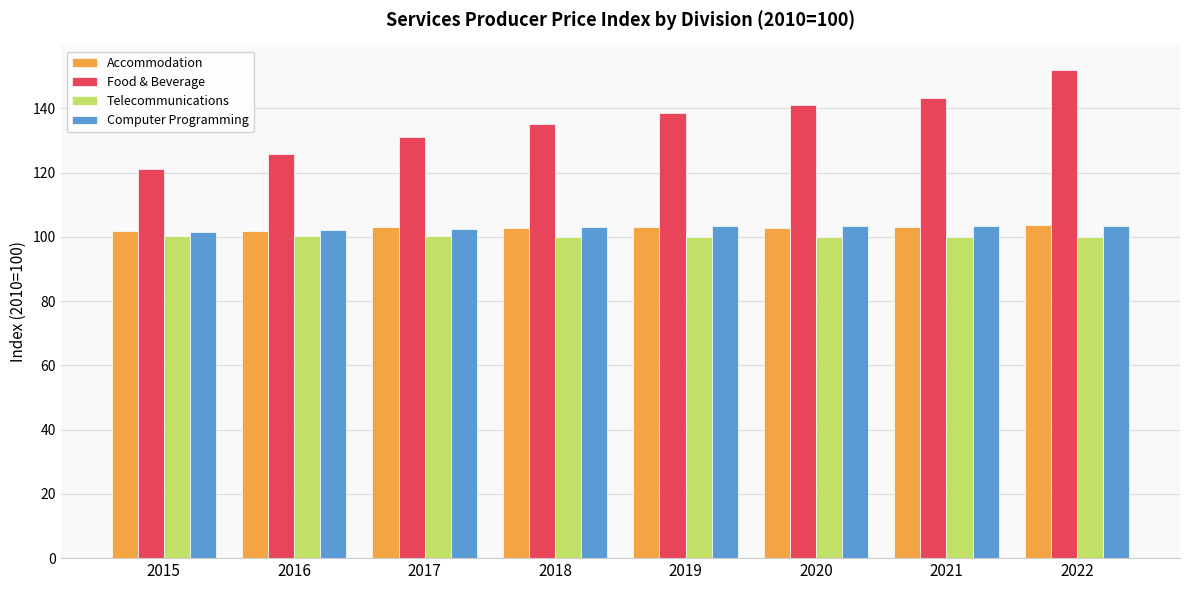

Count the number of categories in the chart.

8